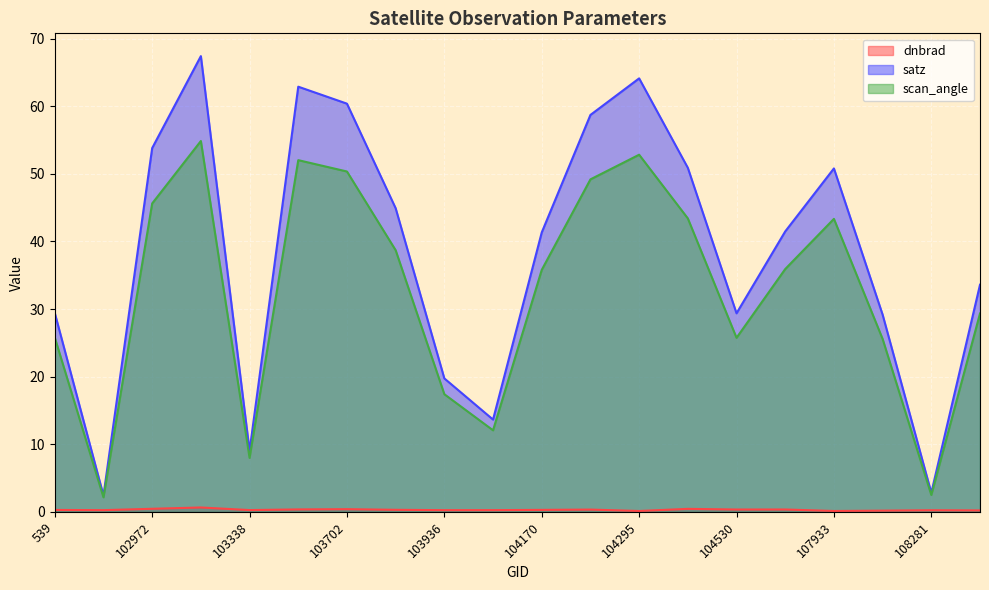

Reading left to right, list all the values displayed in this chart.

dnbrad: 539=0.3	102732=0.2	102972=0.5	102980=0.6	103338=0.3	103694=0.4	103702=0.4	103818=0.3	103936=0.2	104054=0.3	104170=0.3	104287=0.3	104295=0.1	104414=0.4	104530=0.3	107573=0.3	107933=0.1	108103=0.2	108281=0.2	108455=0.2
satz: 539=29.4	102732=2.4	102972=53.8	102980=67.4	103338=9.0	103694=62.9	103702=60.4	103818=44.9	103936=19.7	104054=13.6	104170=41.3	104287=58.7	104295=64.1	104414=50.9	104530=29.4	107573=41.5	107933=50.8	108103=29.2	108281=2.8	108455=33.6
scan_angle: 539=25.8	102732=2.1	102972=45.6	102980=54.8	103338=8.0	103694=52.0	103702=50.3	103818=38.7	103936=17.4	104054=12.1	104170=35.8	104287=49.2	104295=52.8	104414=43.4	104530=25.7	107573=35.9	107933=43.3	108103=25.6	108281=2.5	108455=29.3